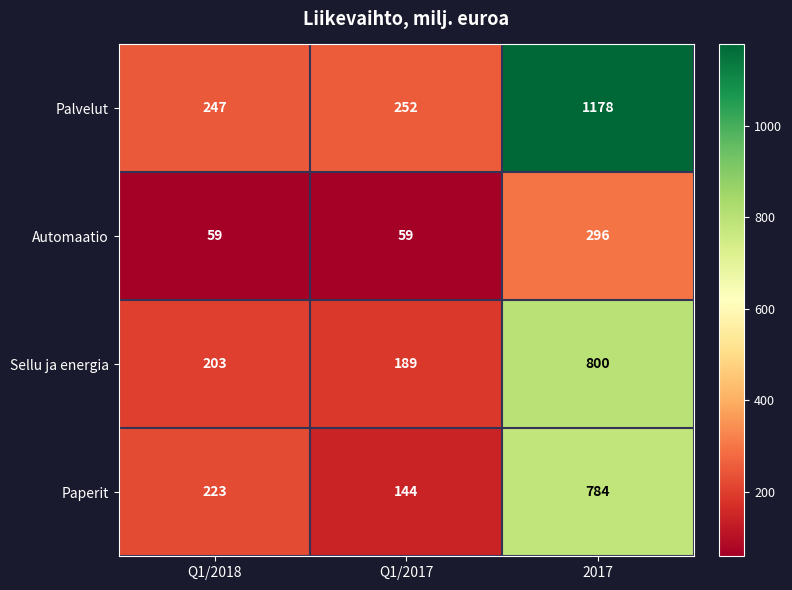

Between Q1/2018 and 2017, which series saw the biggest shift?

Palvelut